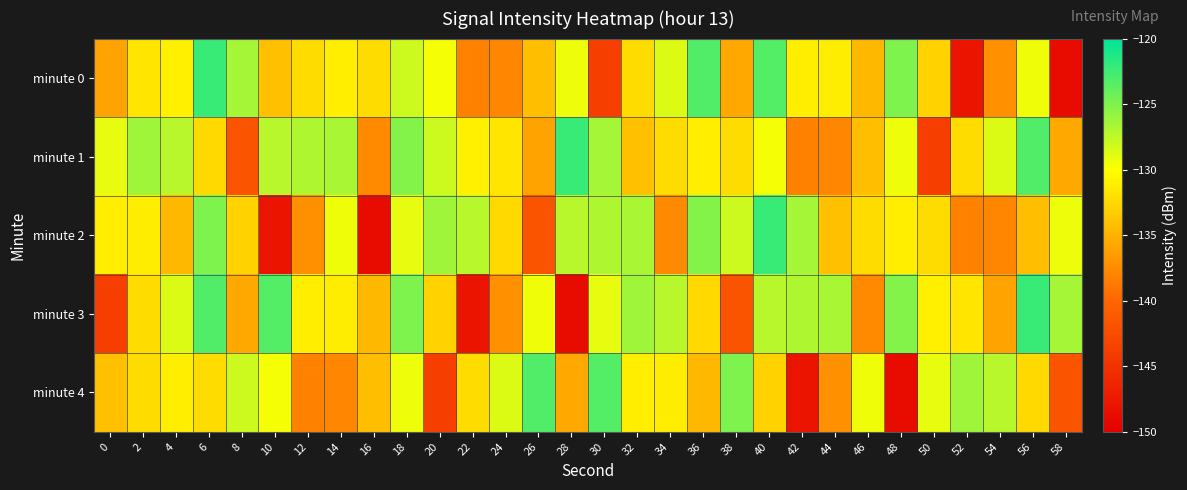

Between 36 and 8, which is larger?

36